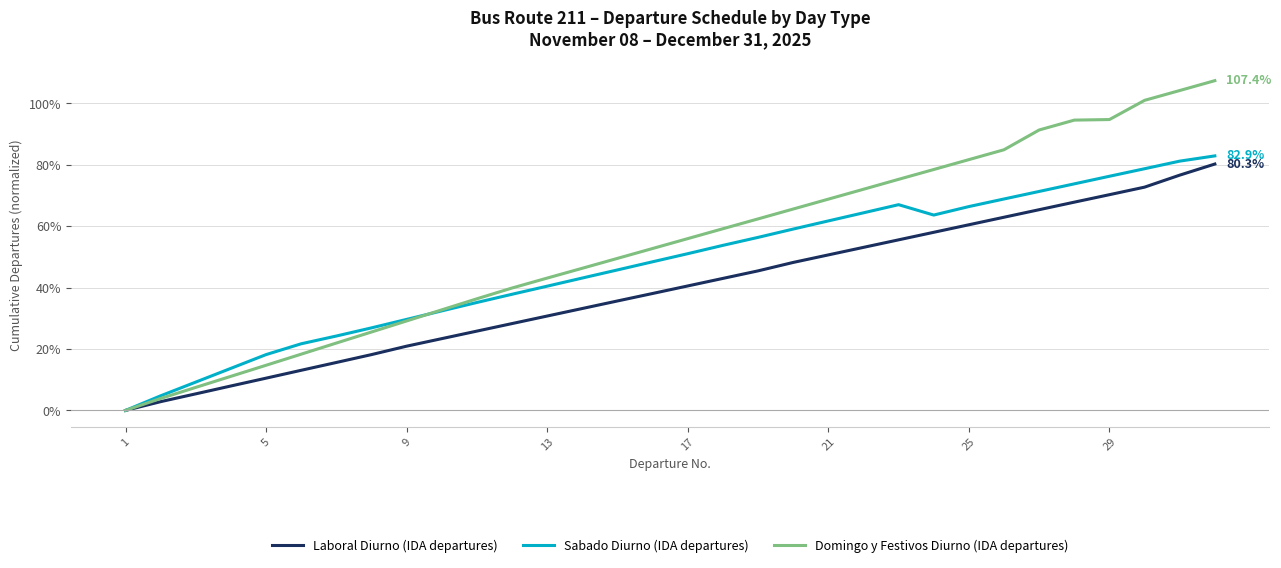

Which series has the largest range (max minus min)?

Domingo y Festivos Diurno (IDA departures)